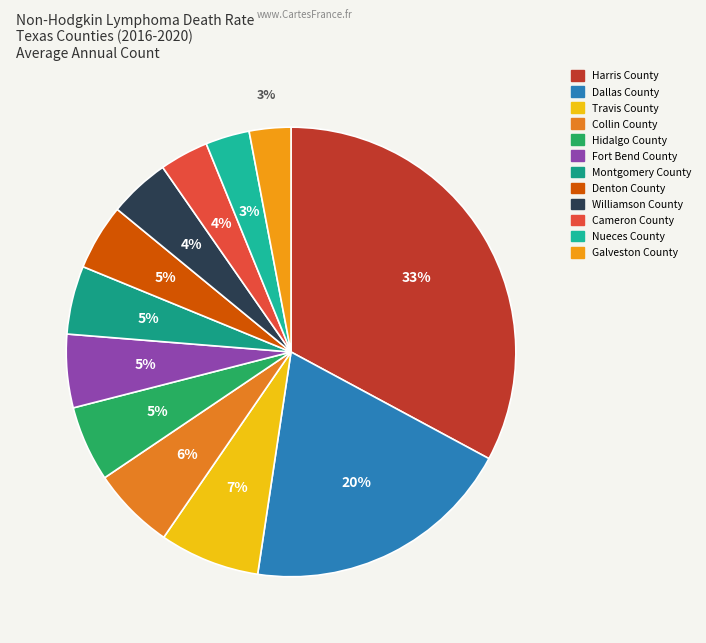

Count the number of slices in the pie.

12